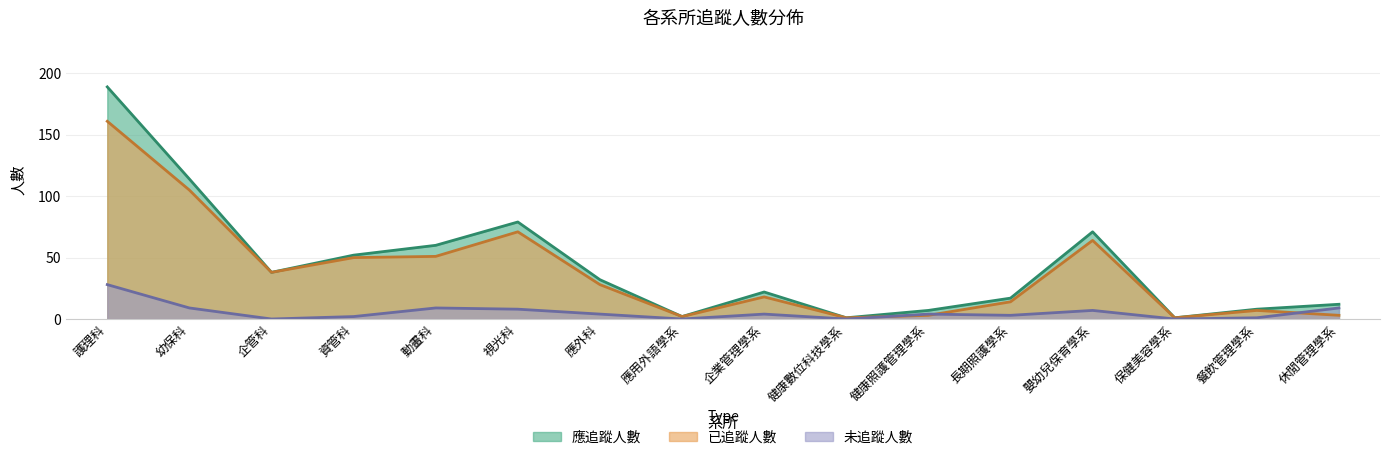

List the series in order of their peak value, lowest first.

未追蹤人數, 已追蹤人數, 應追蹤人數